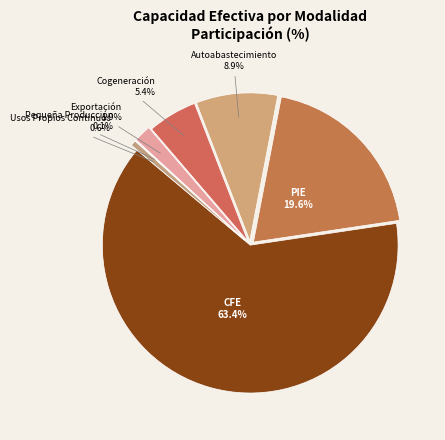

How many slices are in this pie chart?

7